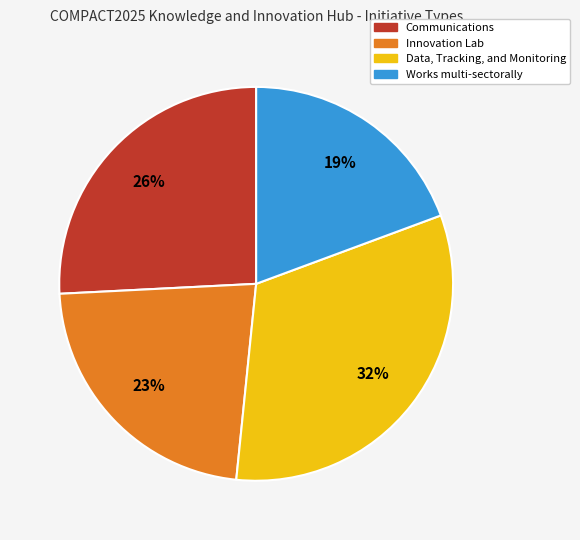

The Data, Tracking, and Monitoring slice represents 32% of the pie. True or false?

True